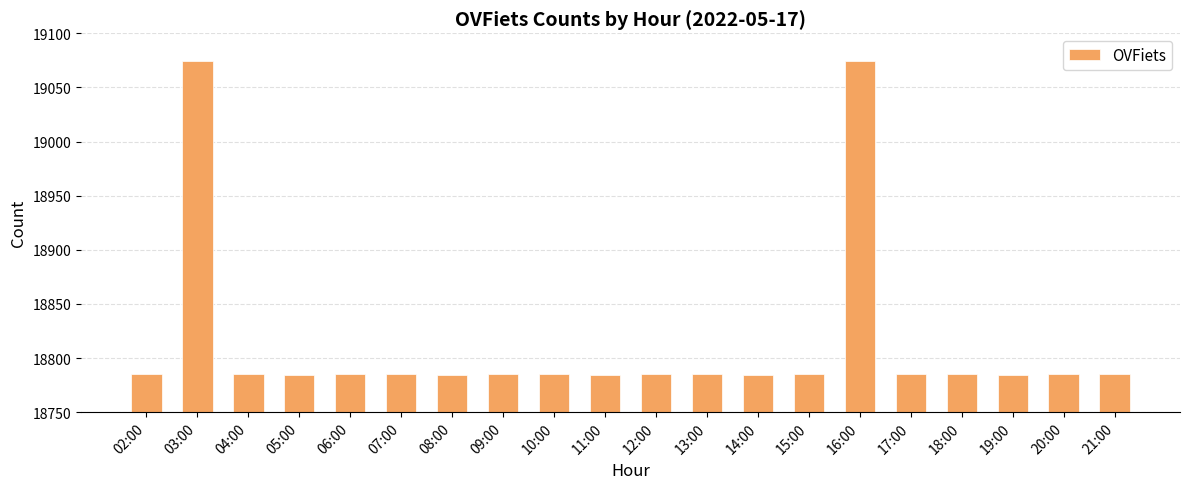

Count the number of data series in this chart.

1